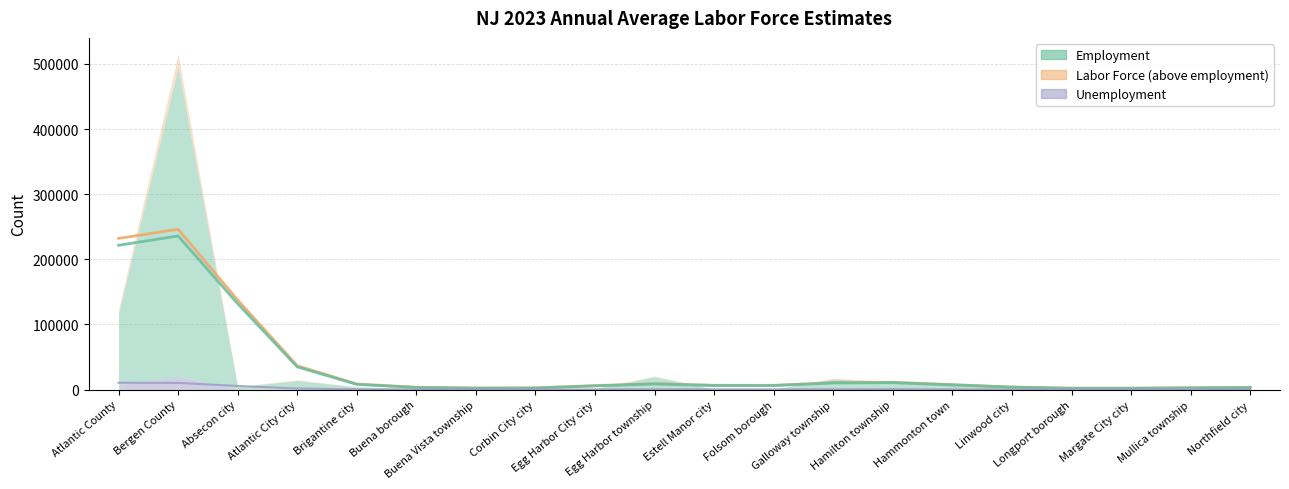

What is the approximate value of Labor Force (trend) at Corbin City city?

2639.3